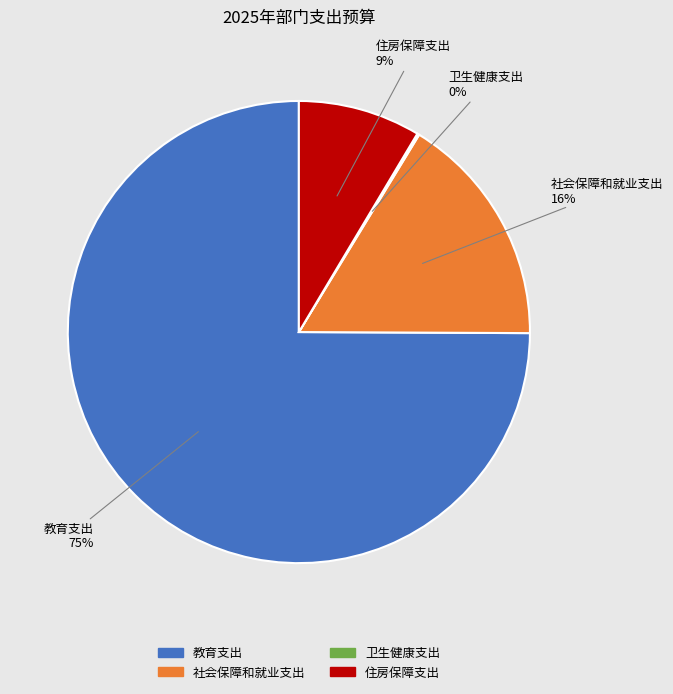

Which category has the biggest portion of the pie?

教育支出